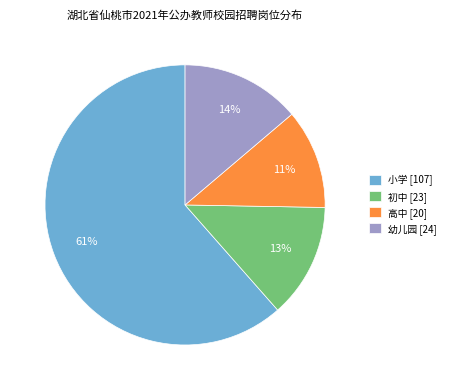

To the nearest percent, what is the average slice percentage?

25%